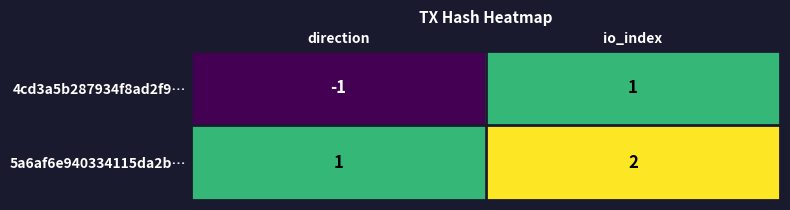

Is it true that 4cd3a5b287934f8ad2f9… equals 1 at io_index?

True